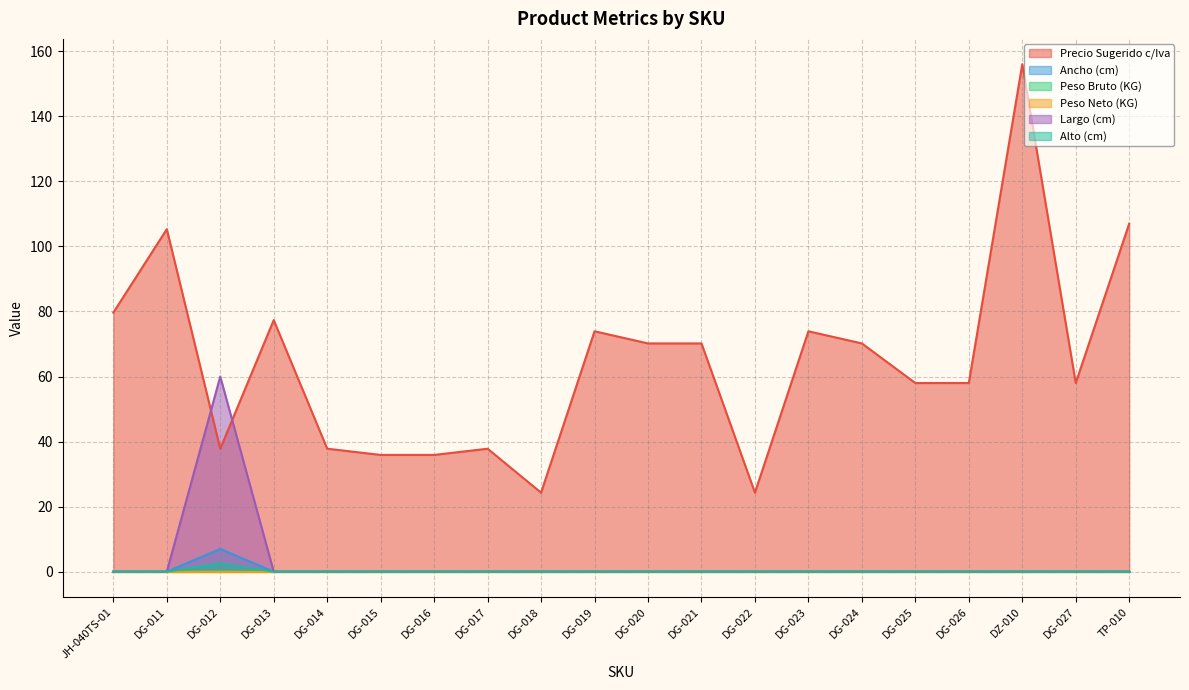

True or false: Largo (cm) and Peso Bruto (KG) intersect in this chart.

False